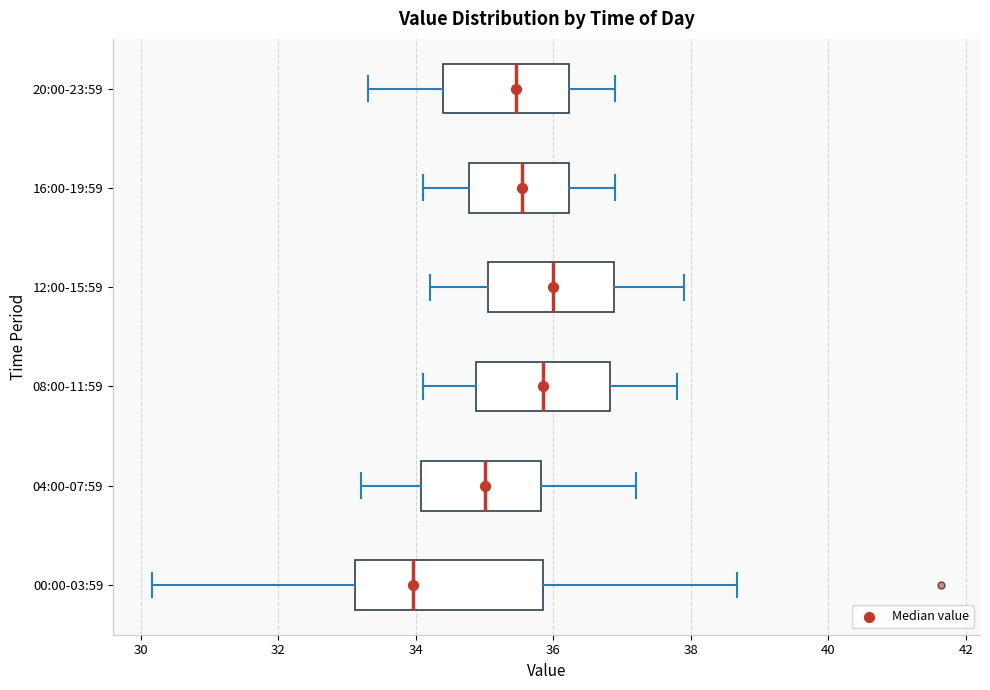

Where does the median line of the box for 12:00-15:59 sit on the x-axis? The values are not printed on the chart, so give them approximately, as read against the axis.

36.0